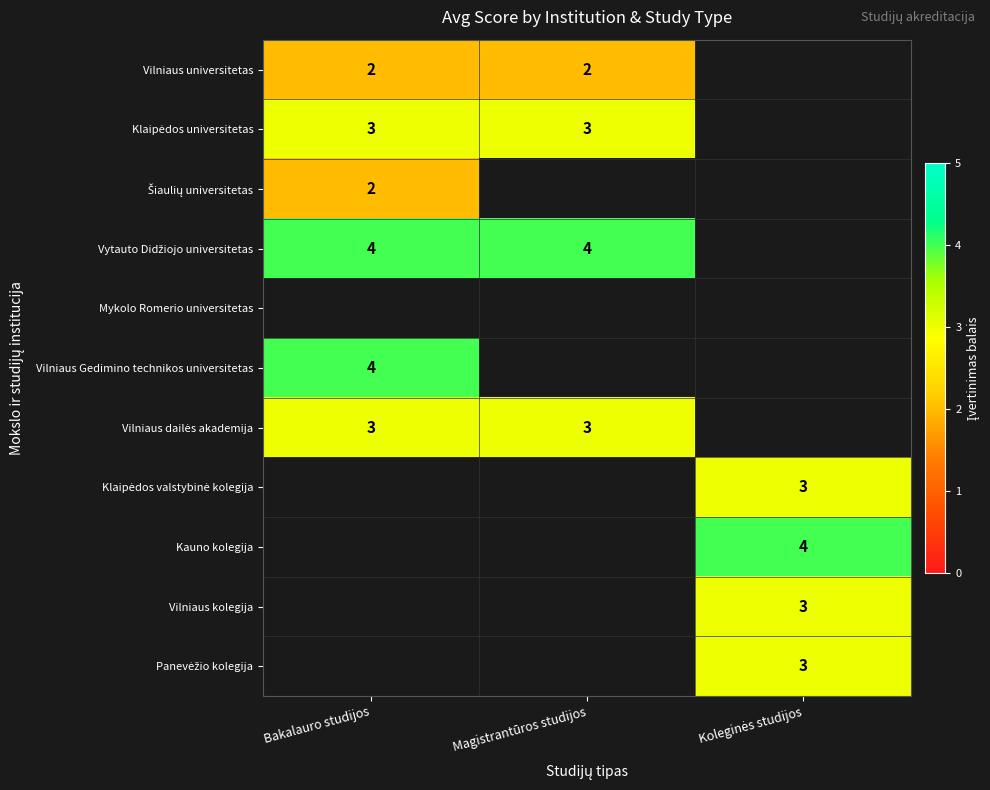

The value of Vilniaus universitetas at Magistrantūros studijos is 2. True or false?

True